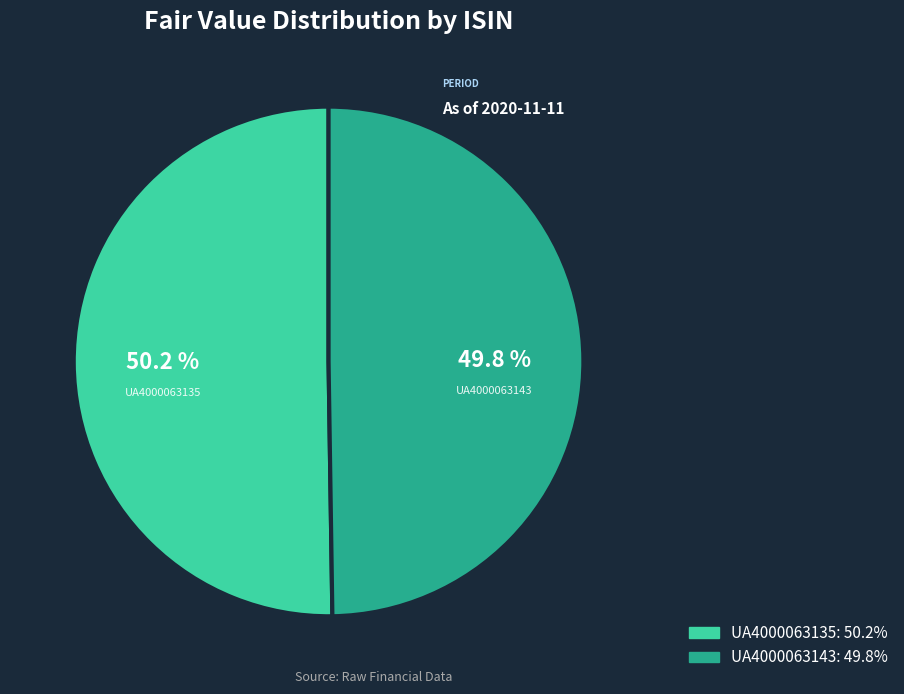

Is there a majority slice in this chart?

Yes